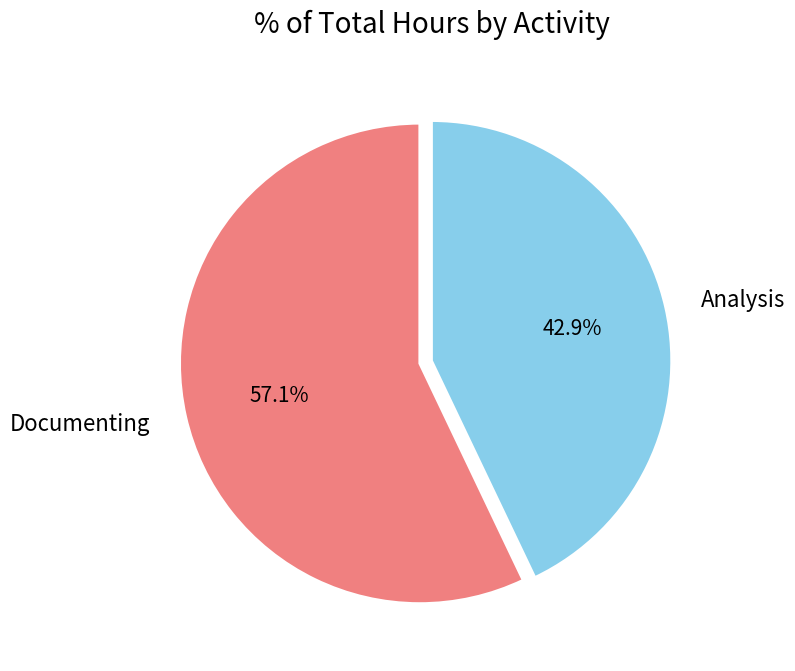

Rank the categories by value from highest to lowest.

Documenting, Analysis